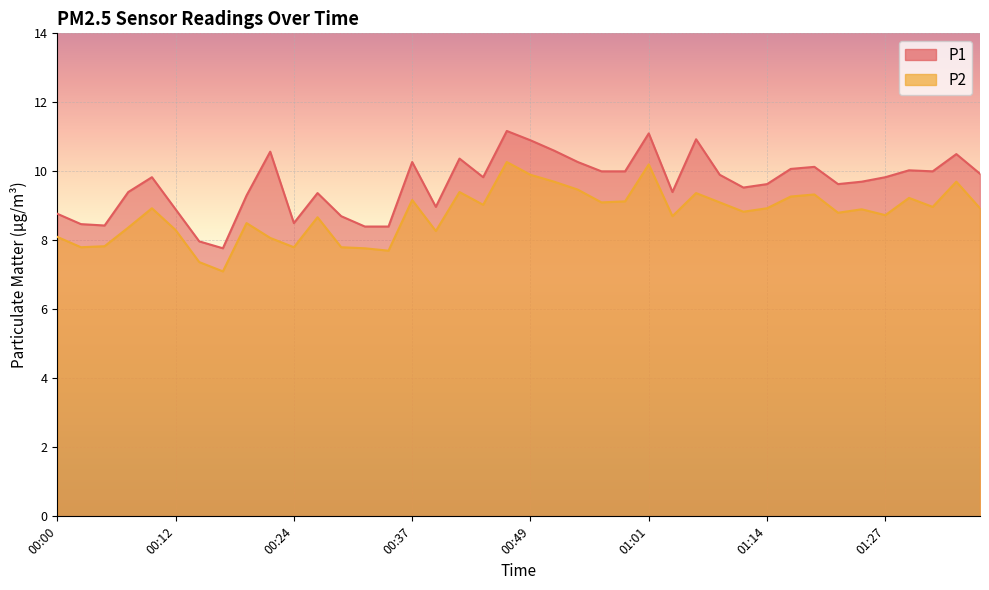

True or false: P1 and P2 intersect in this chart.

False